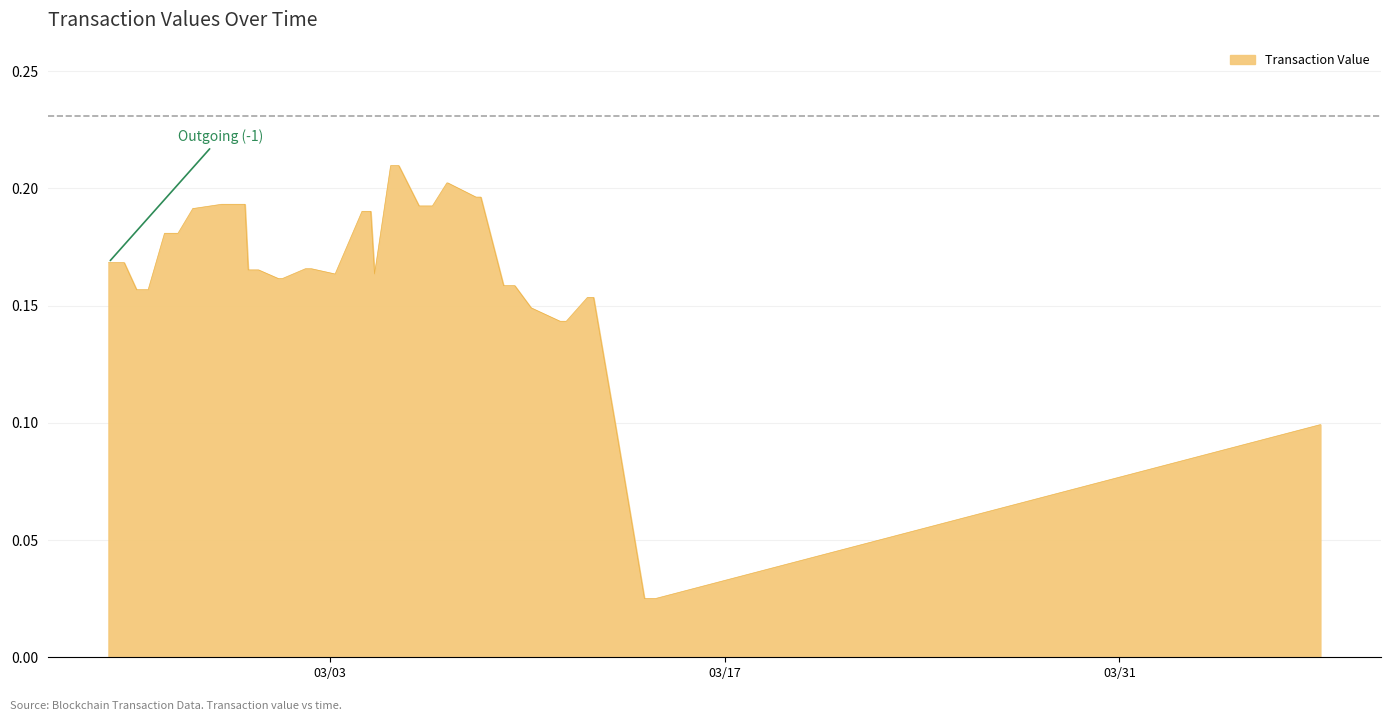

True or false: the data has more than 0 interior local peaks.

False